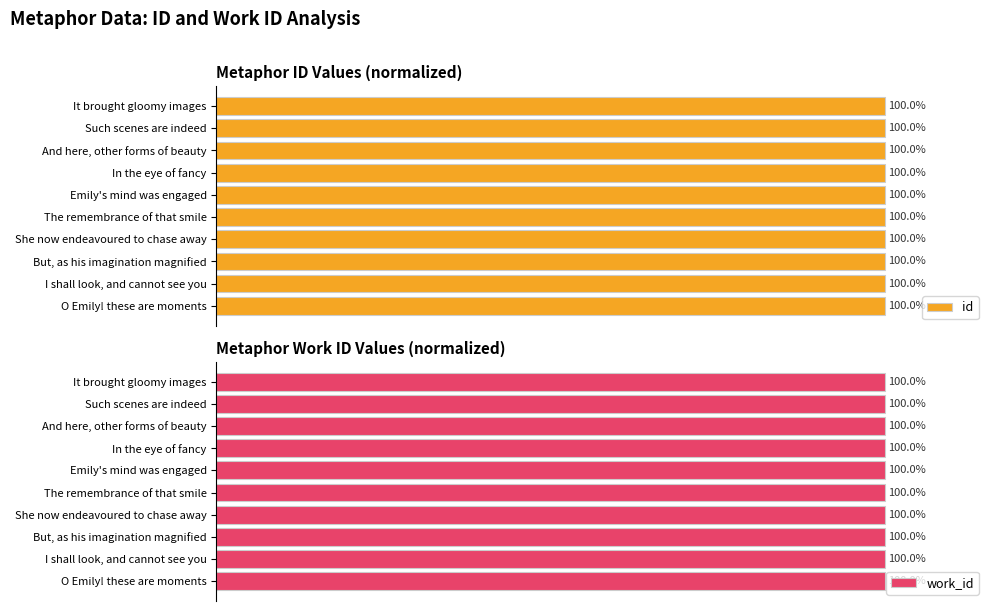

At which label is id closest to 99?

O Emily! these are moments